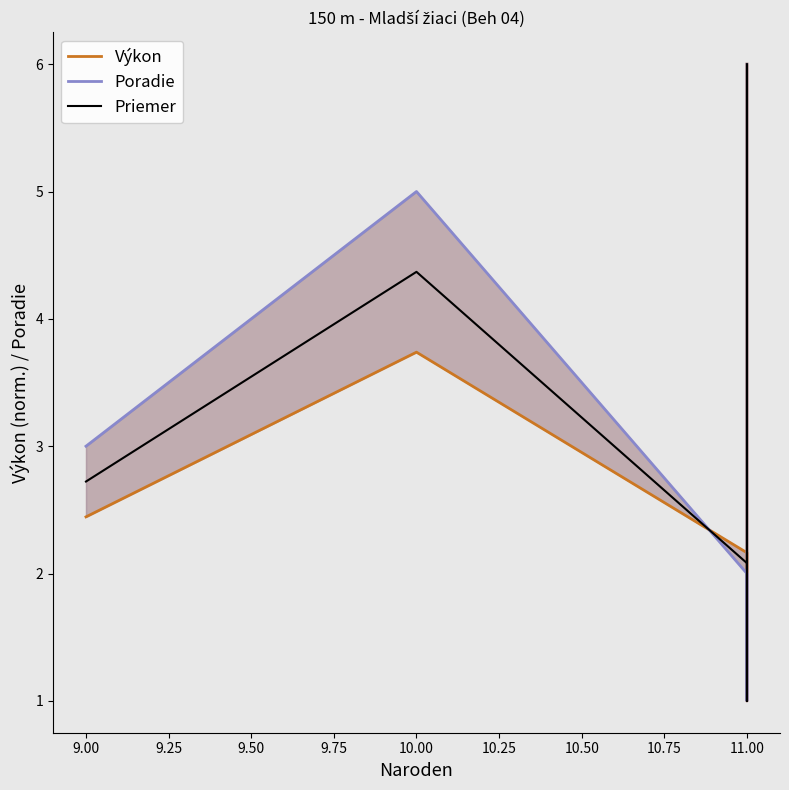

Which series has the largest total across all categories?

Poradie